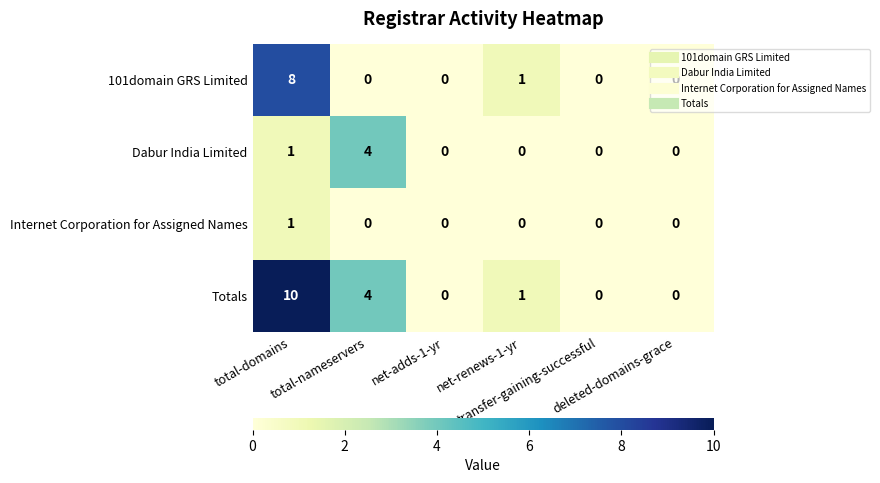

How many 101domain GRS Limited values are between 0 and 1?

5